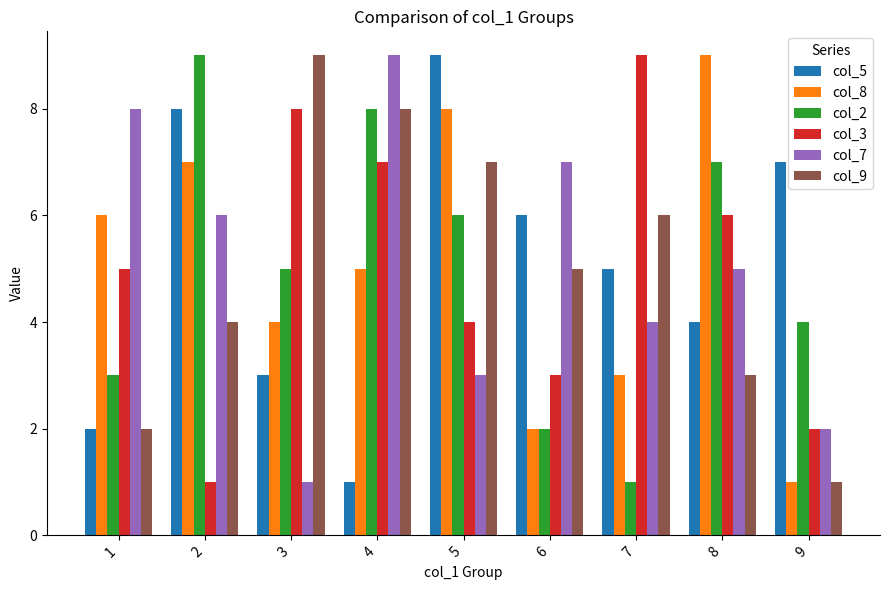

Between 3 and 9, which series saw the biggest shift?

col_9